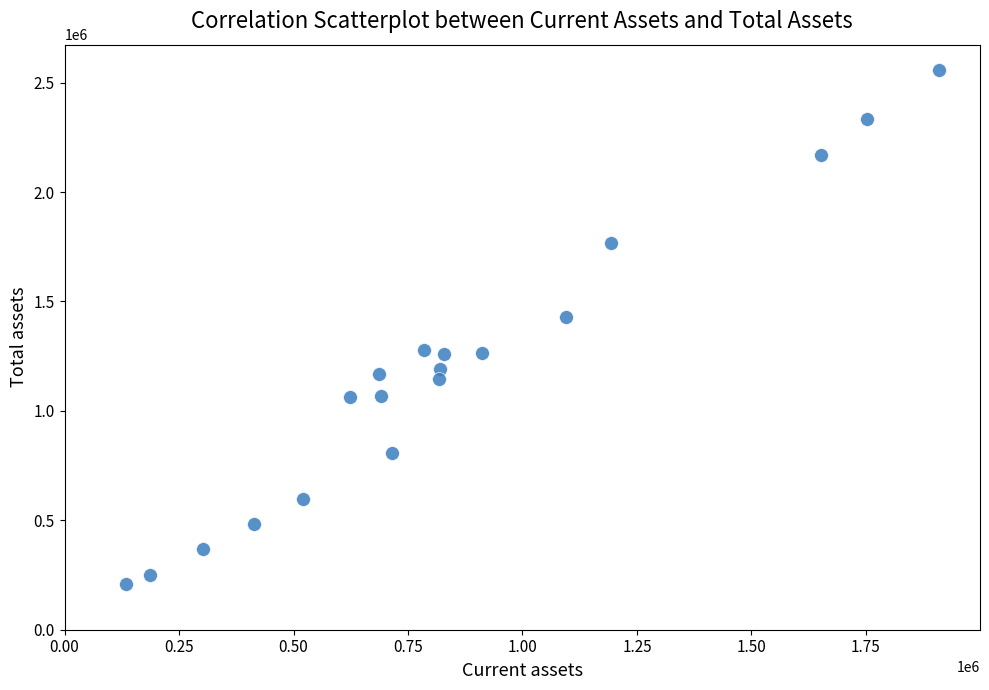

What is the range of X values (max minus min)?

1775399